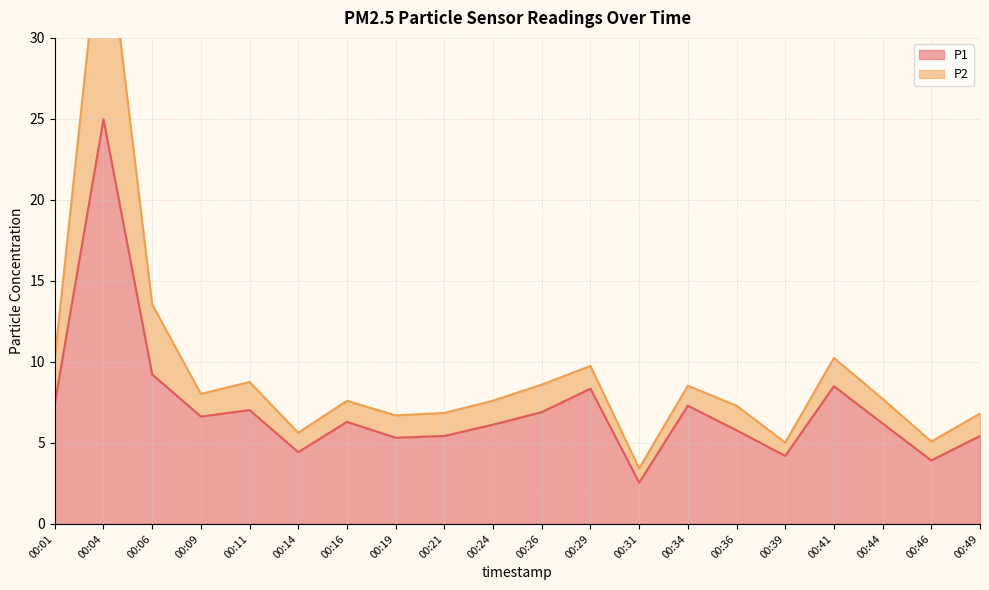

How many lines are shown in the chart?

2